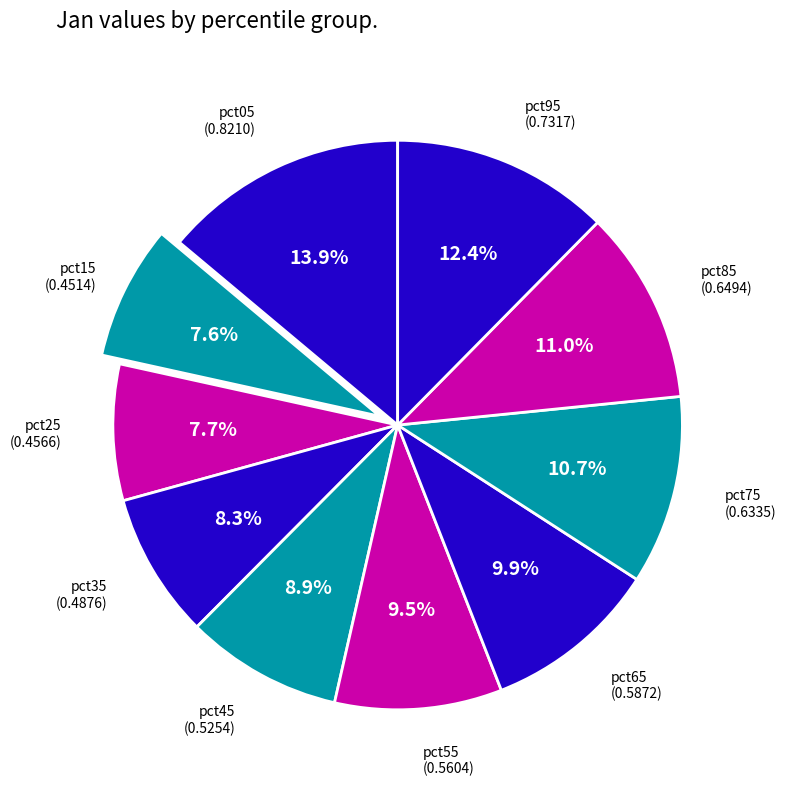

Count the number of slices in the pie.

10